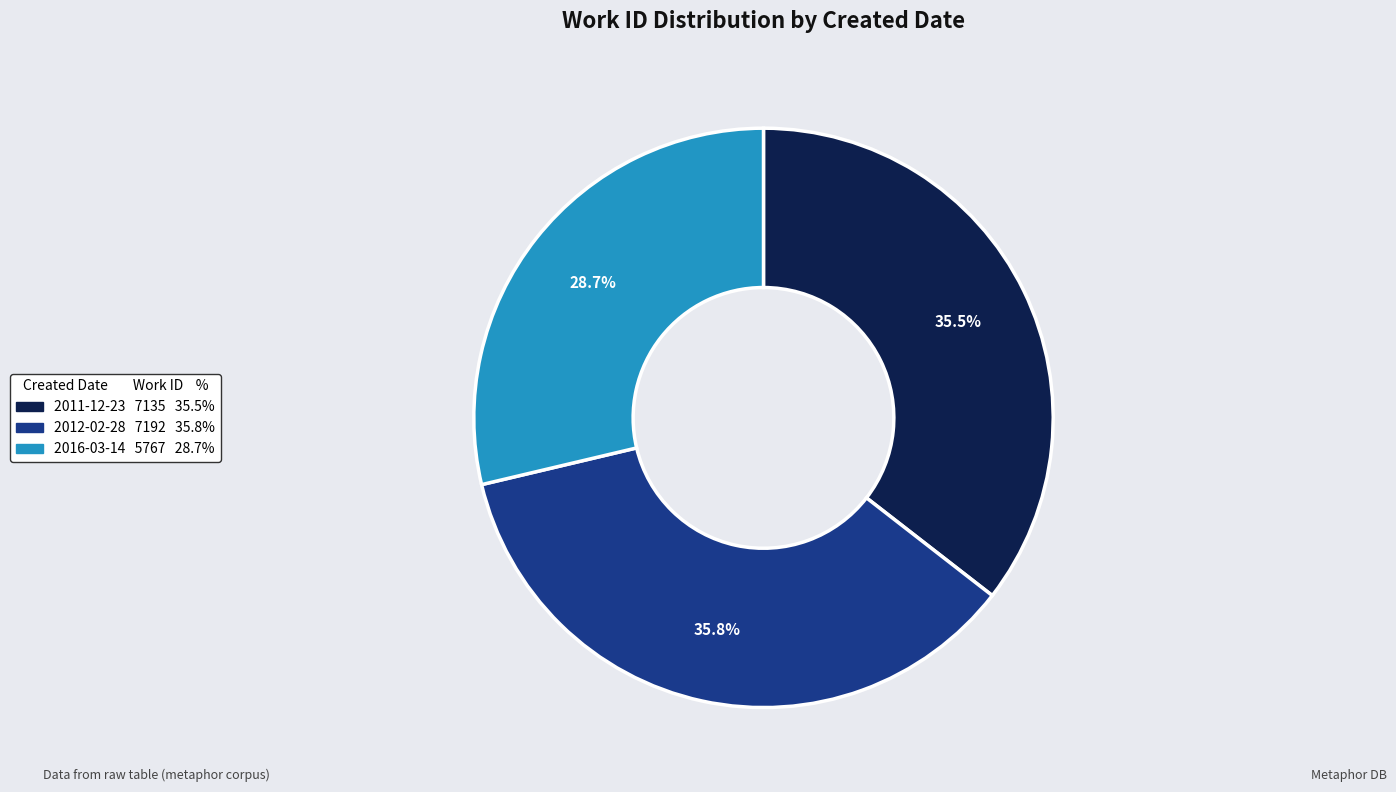

To the nearest percent, what percentage of the pie is 2012-02-28?

36%